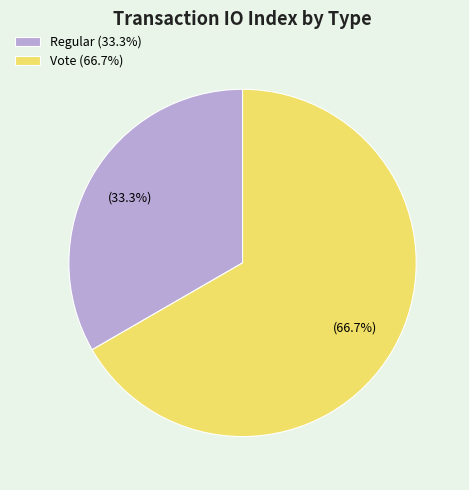

Between Regular and Vote, which is larger?

Vote